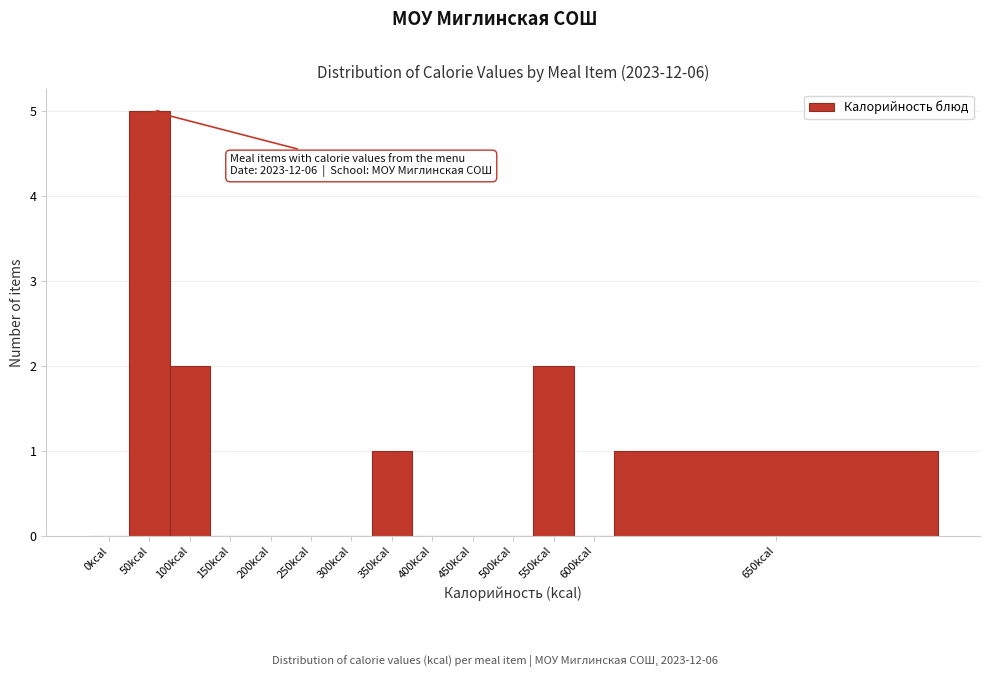

Reading left to right, transcribe all the data shown in this chart.

0kcal=0	50kcal=5	100kcal=2	150kcal=0	200kcal=0	250kcal=0	300kcal=0	350kcal=1	400kcal=0	450kcal=0	500kcal=0	550kcal=2	600kcal=0	650kcal=1